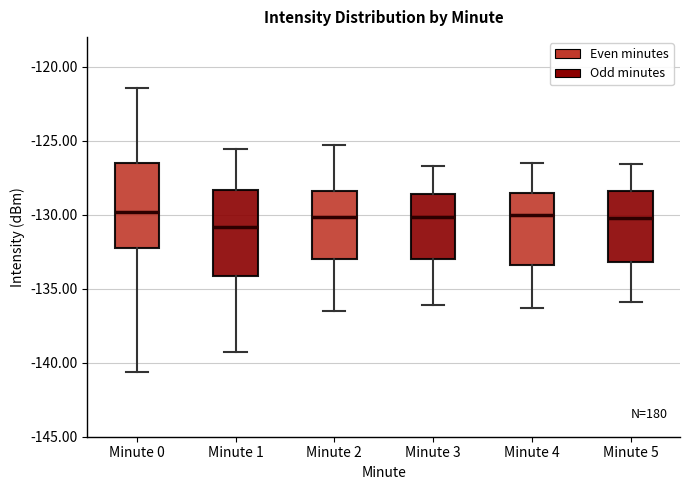

Reading left to right, read every box against the y-axis: the position of its median line, the range the box covers, and the ends of its whiskers. The values are not printed on the chart, so give them approximately, as read against the axis.

Minute 0: median -130.0, box -132.5 to -126.5, whiskers -140.5 to -121.5
Minute 1: median -131.0, box -134.0 to -128.5, whiskers -139.5 to -125.5
Minute 2: median -130.0, box -133.0 to -128.5, whiskers -136.5 to -125.5
Minute 3: median -130.0, box -133.0 to -128.5, whiskers -136.0 to -126.5
Minute 4: median -130.0, box -133.5 to -128.5, whiskers -136.5 to -126.5
Minute 5: median -130.0, box -133.0 to -128.5, whiskers -136.0 to -126.5